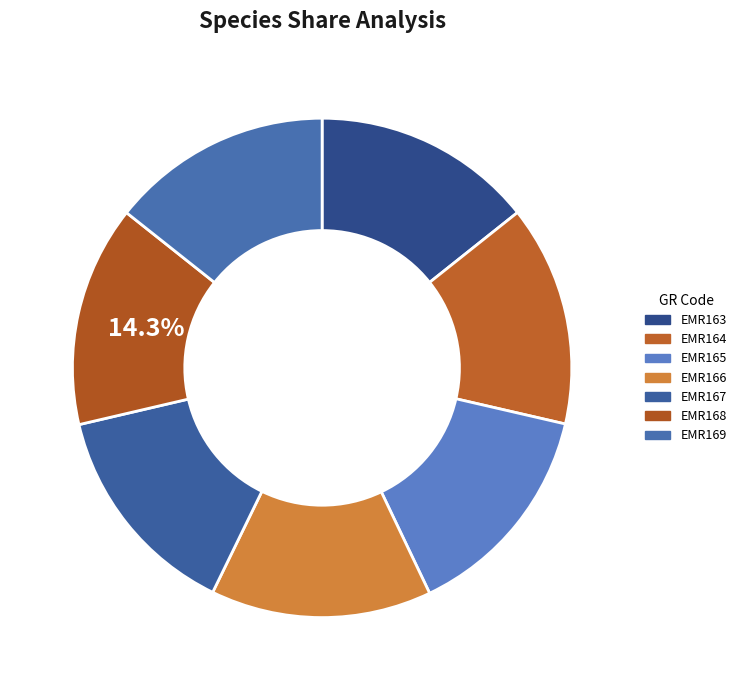

Is EMR169 the majority of the pie?

No